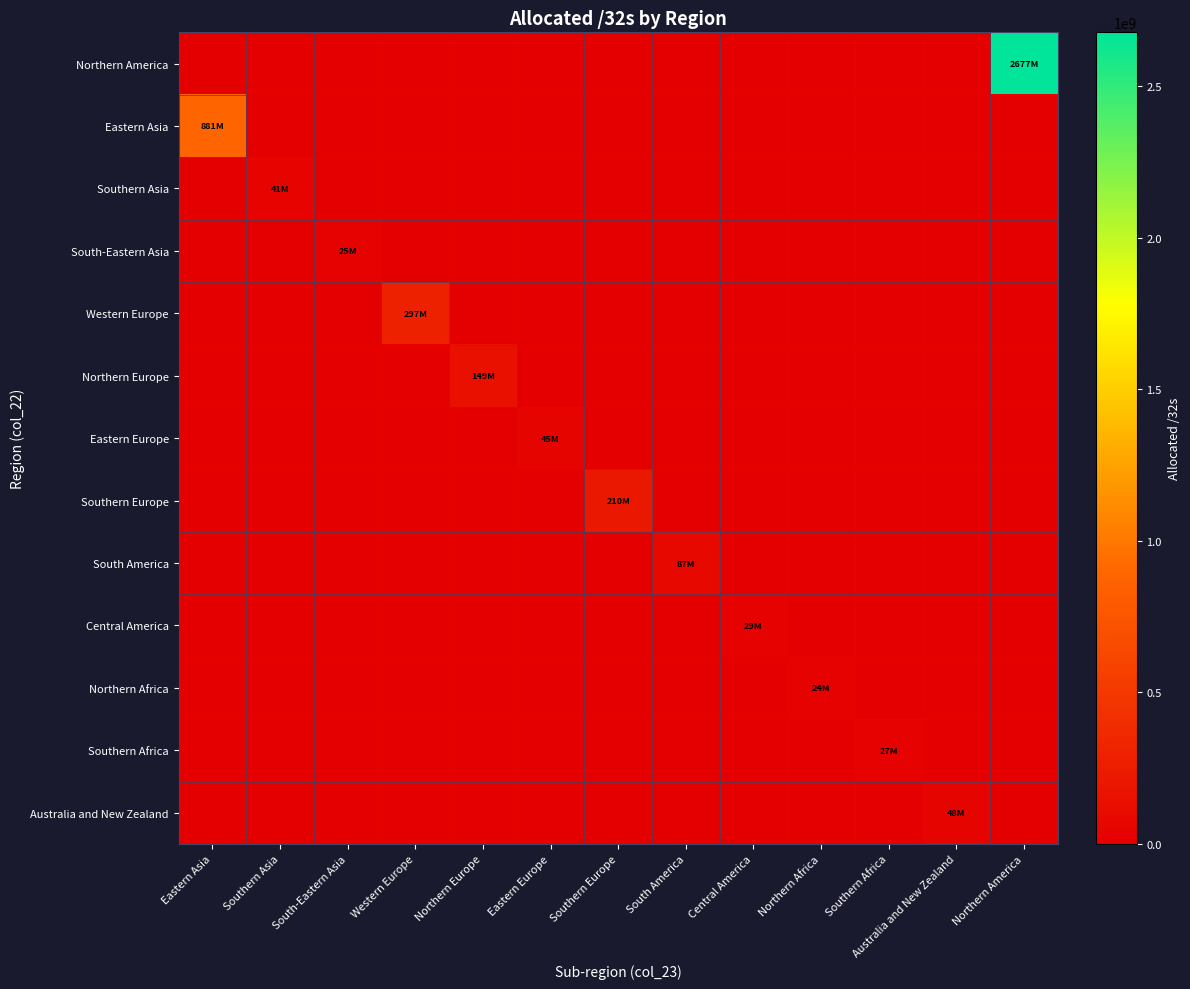

At how many categories does at least one series exceed 433225311?

2